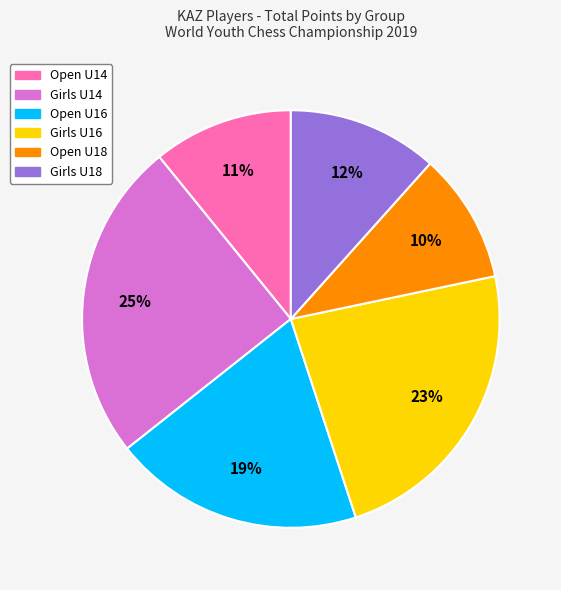

Is there any slice that represents more than half of the pie?

No